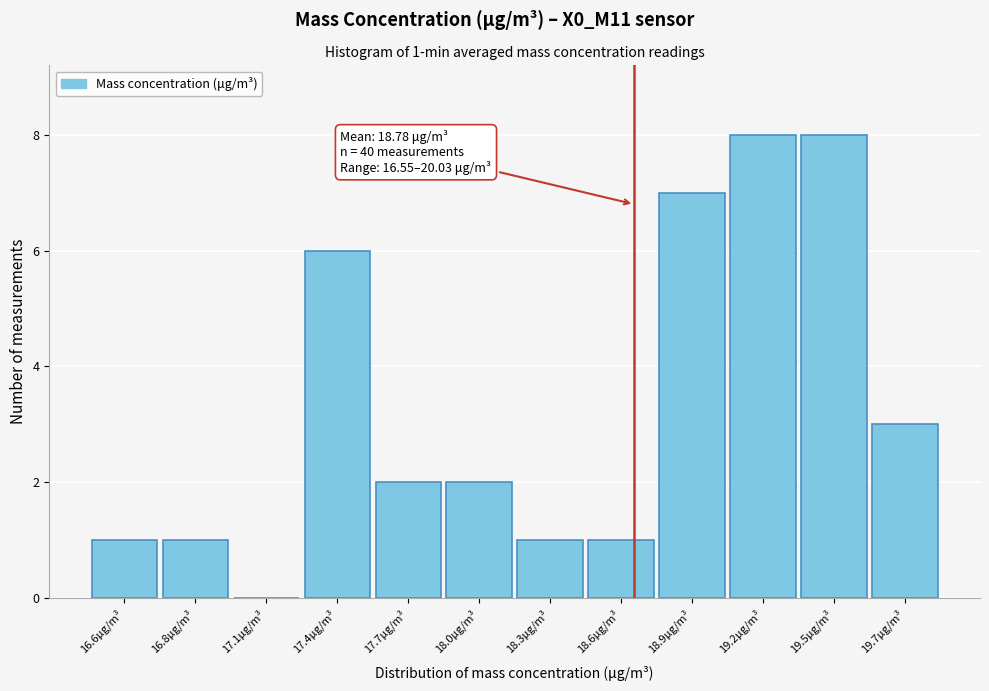

Reading left to right, what are all the values shown in this chart?

16.6μg/m³=1	16.8μg/m³=1	17.1μg/m³=0	17.4μg/m³=6	17.7μg/m³=2	18.0μg/m³=2	18.3μg/m³=1	18.6μg/m³=1	18.9μg/m³=7	19.2μg/m³=8	19.5μg/m³=8	19.7μg/m³=3